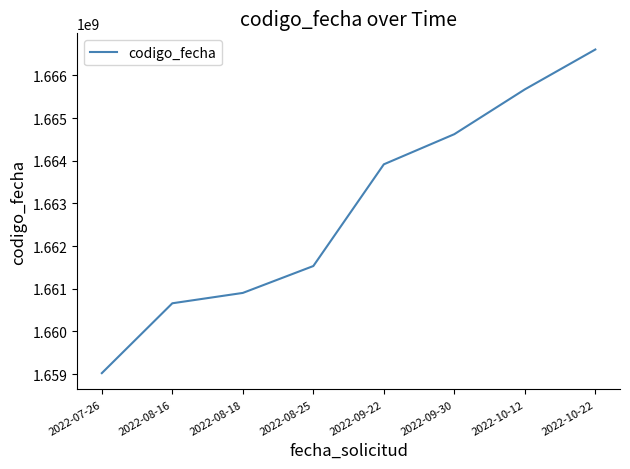

What is the maximum value shown in the chart?

1666607735